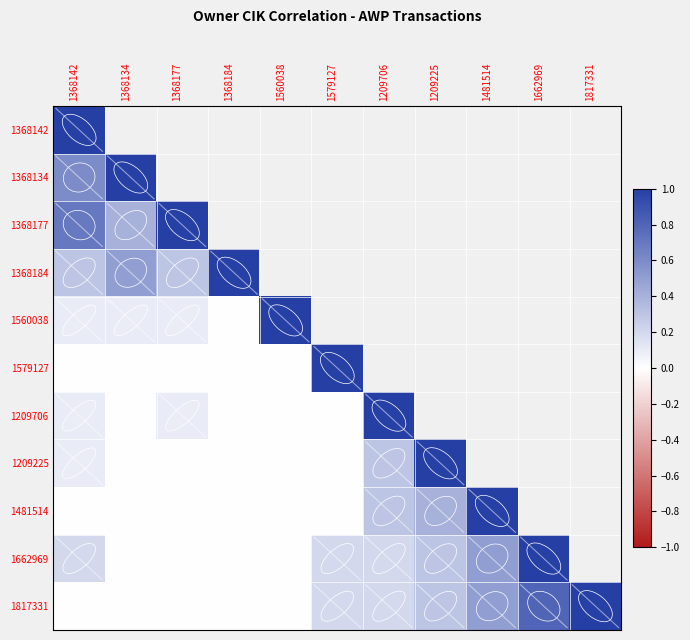

The value of 1560038 at 1368134 is 0.1. True or false?

True